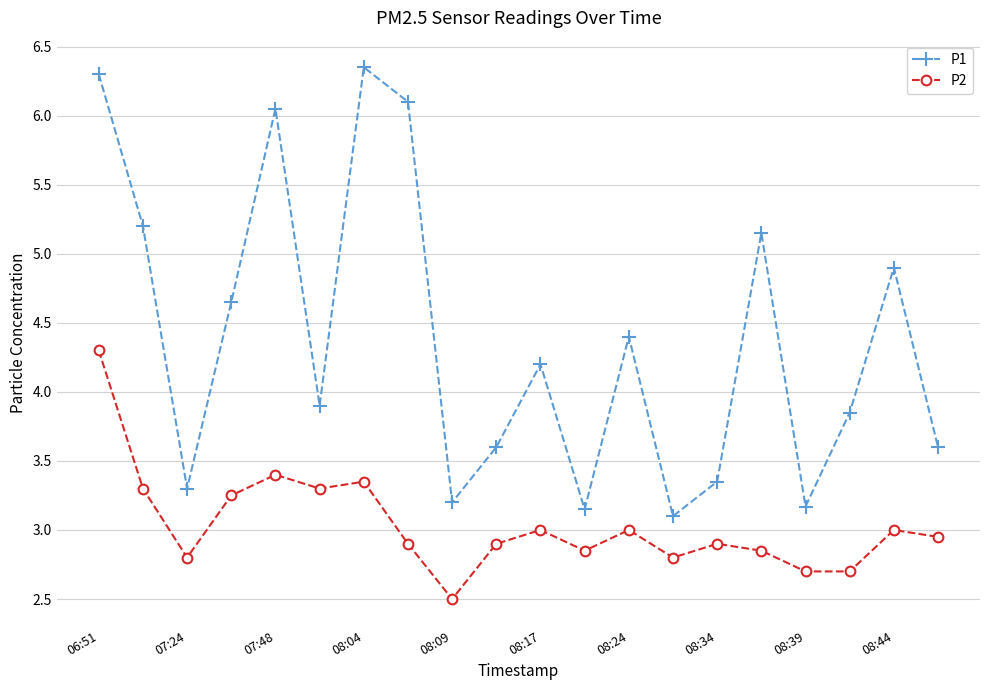

What is the highest value of the P2 series?

4.3